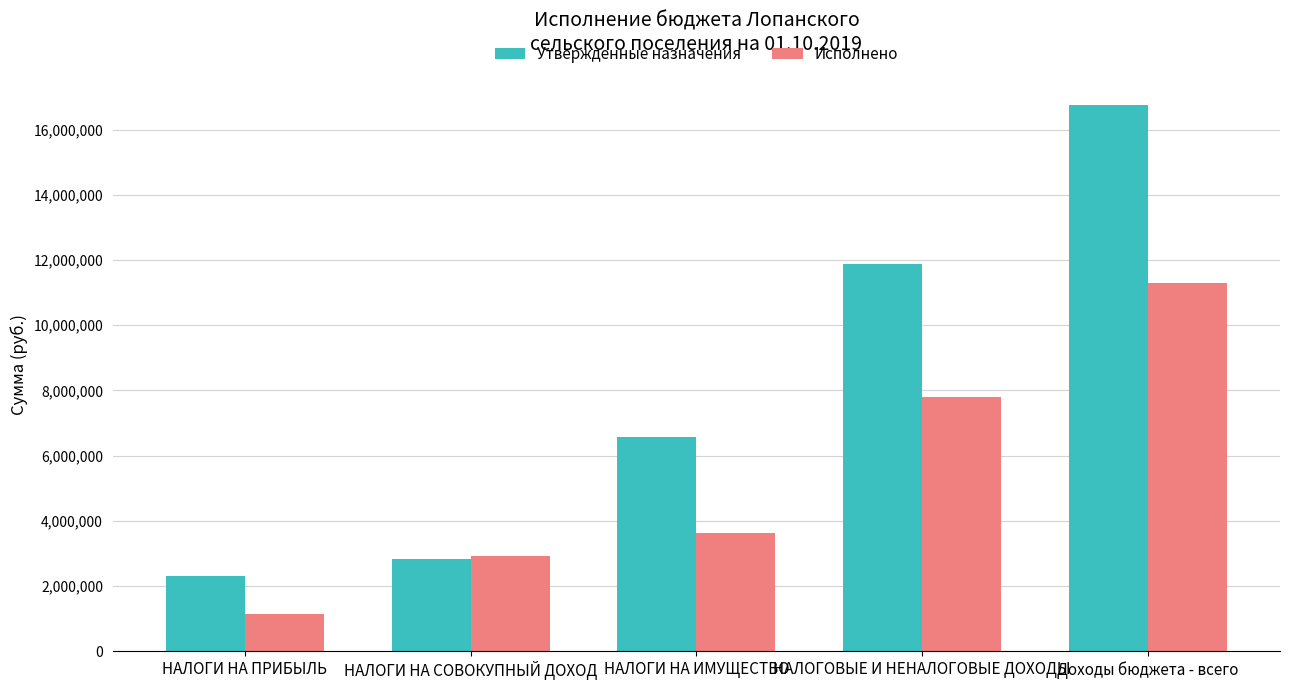

Which category has the highest value across all series?

Доходы бюджета - всего